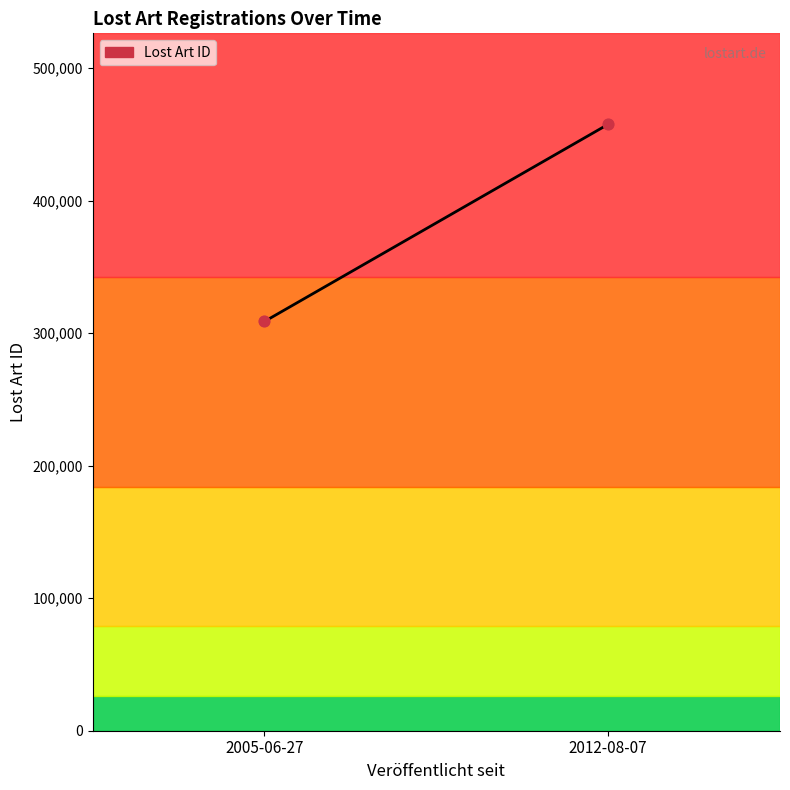

What is the range of Y values (max minus min)?

148734.5